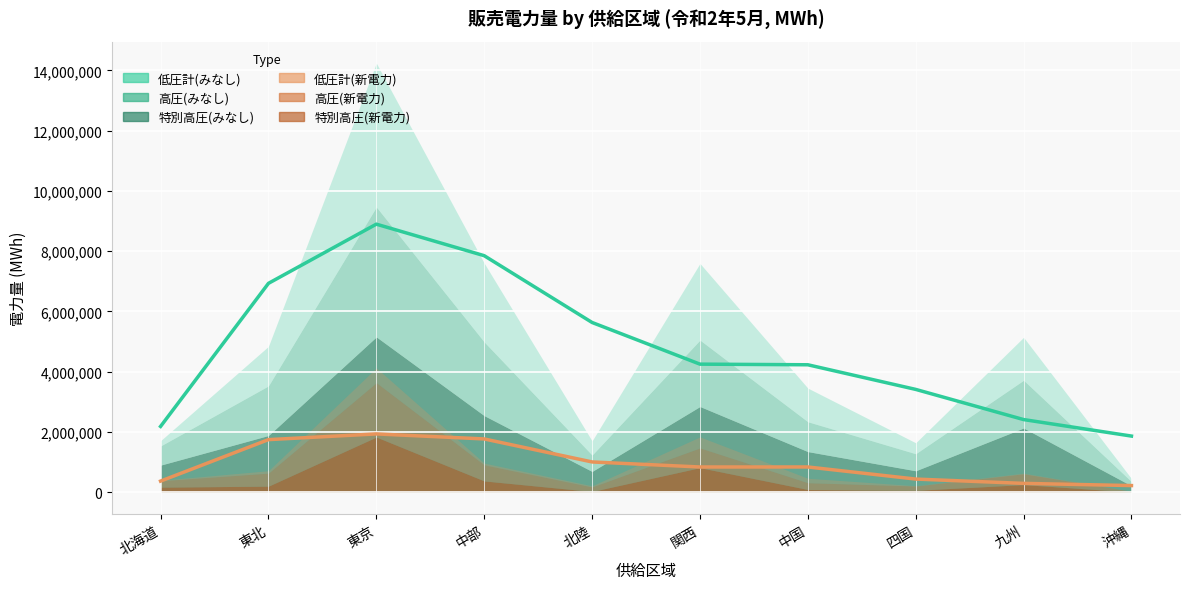

What is the difference between the second highest and minimum values in the 新電力合計(線) series?

1547068.2